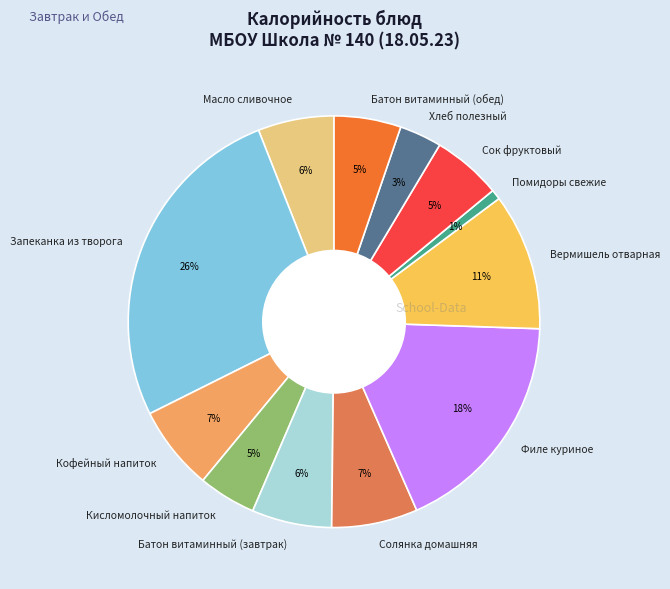

Do Хлеб полезный and Масло сливочное together represent more than half of the pie?

No